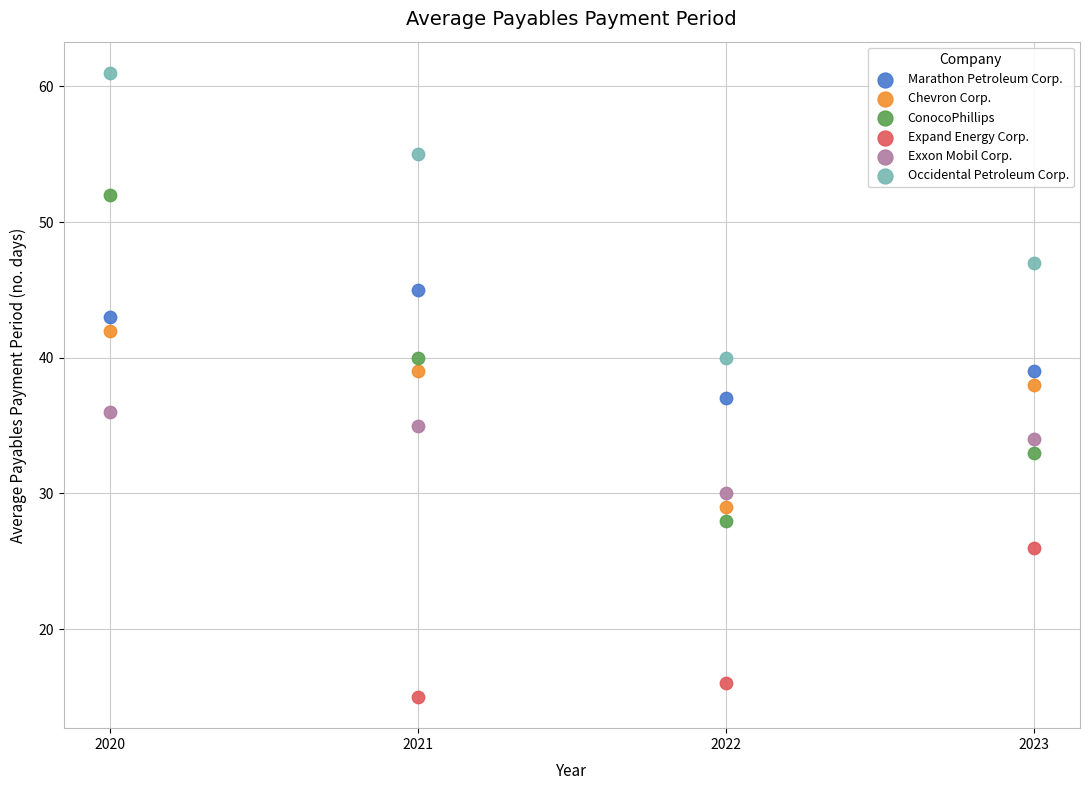

Which series has the widest spread of Y values?

ConocoPhillips